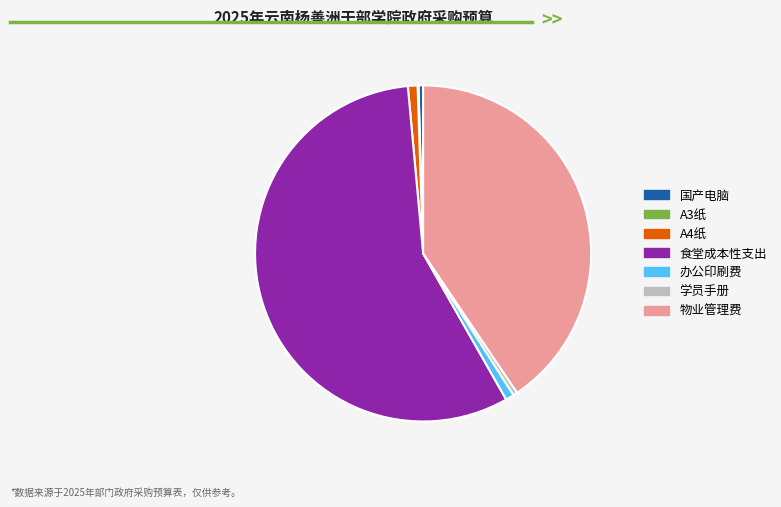

The A4纸 slice represents 1% of the pie. True or false?

True